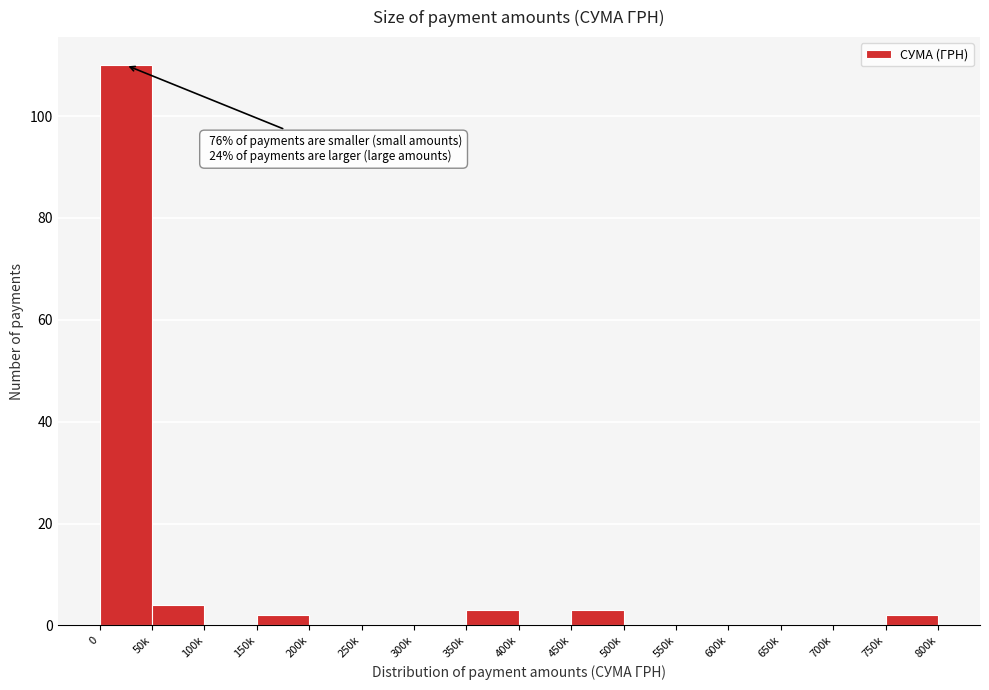

Reading left to right, what are all the values shown in this chart?

0=110	50k=4	100k=0	150k=2	200k=0	250k=0	300k=0	350k=3	400k=0	450k=3	500k=0	550k=0	600k=0	650k=0	700k=0	750k=2